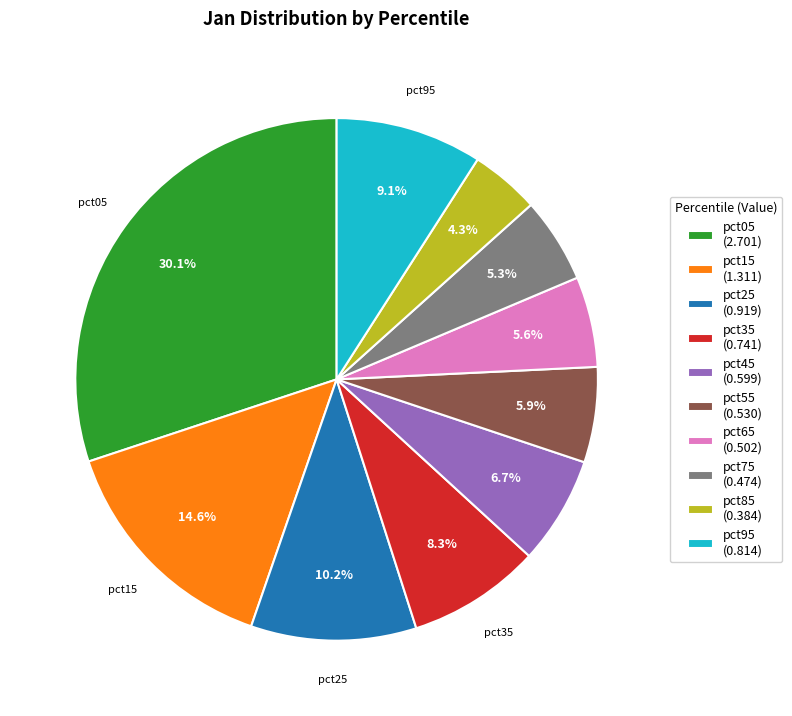

Is there any slice that represents more than half of the pie?

No